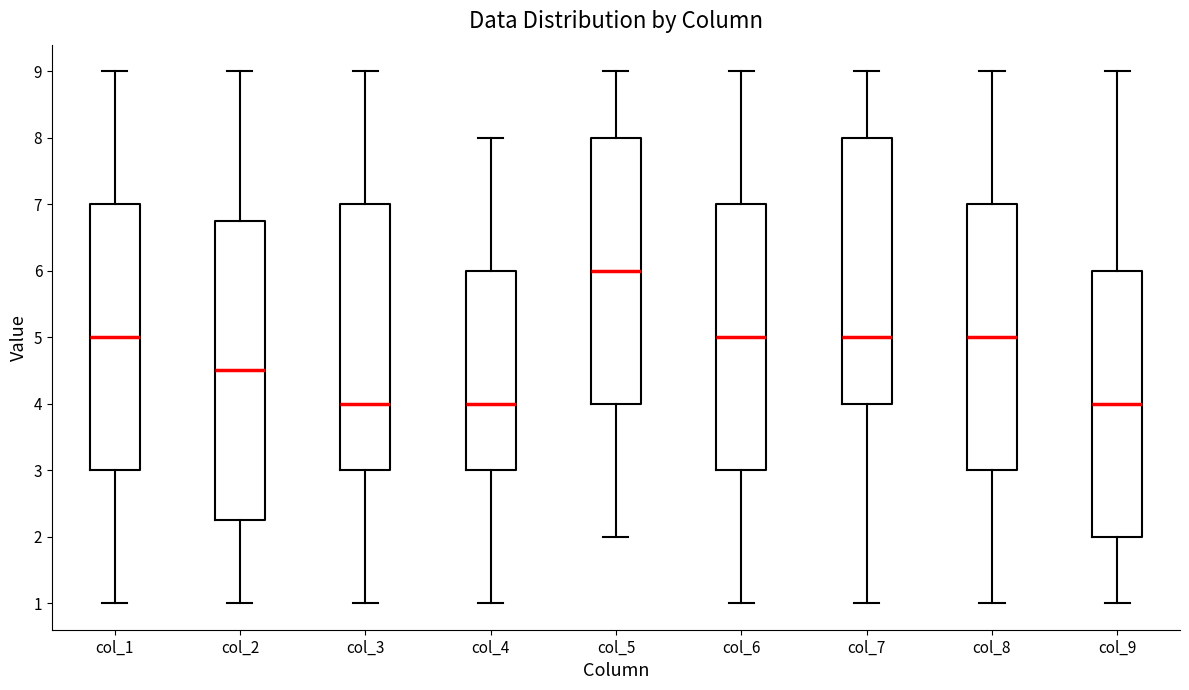

Which box is the tallest, from its lower edge to its upper edge?

col_2